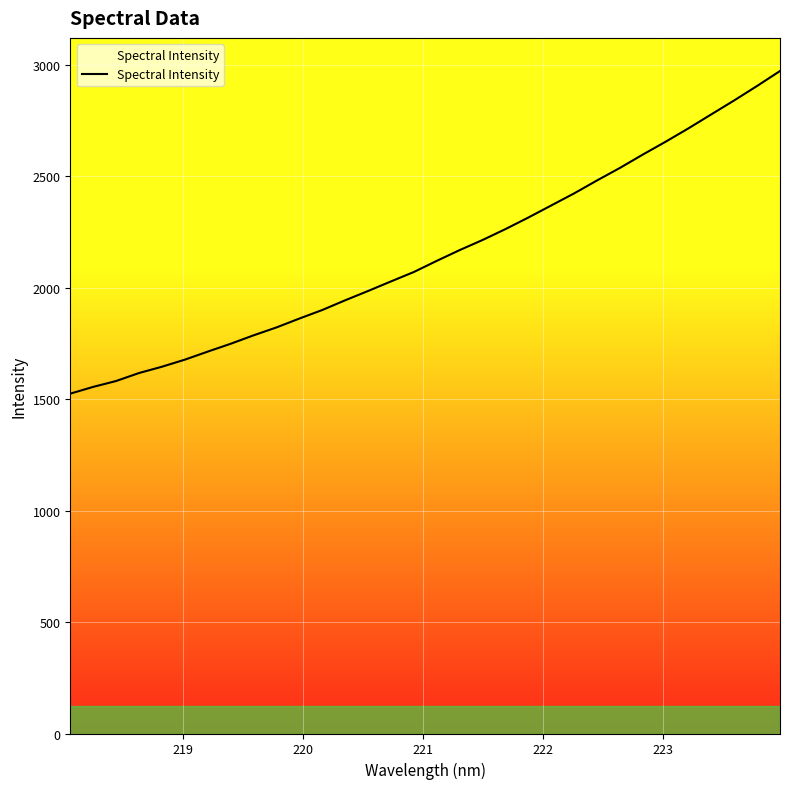

What is the smallest value displayed?

1524.2